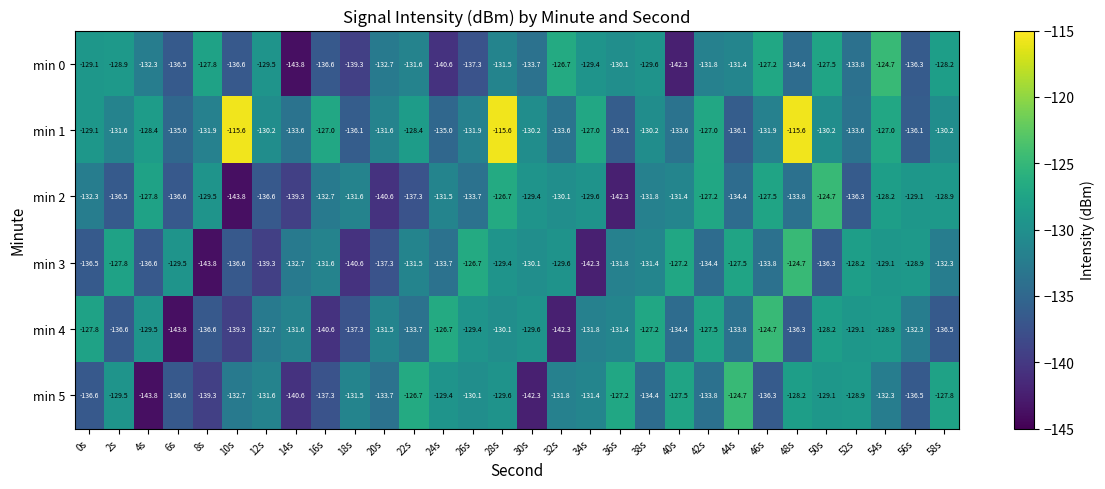

Between 20s and 54s, which series saw the biggest shift?

min 2